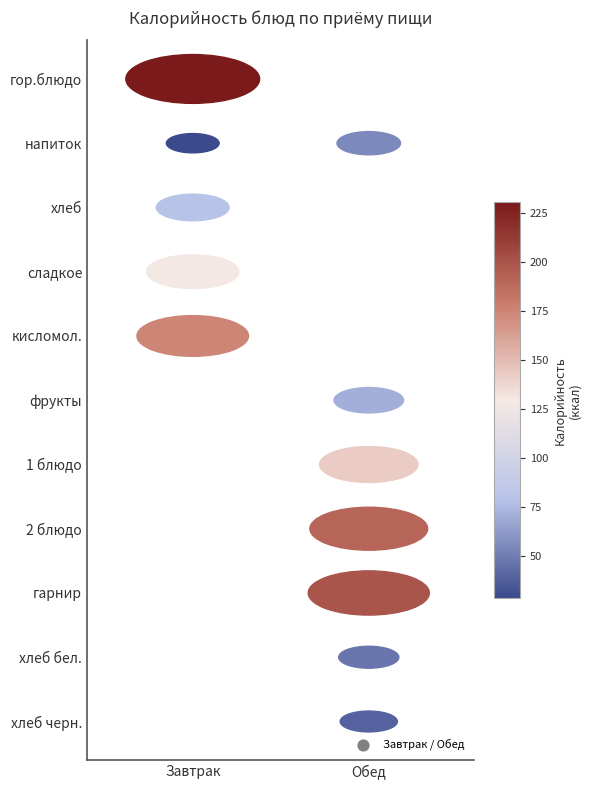

The value of Обед at напиток is 55.5. True or false?

True